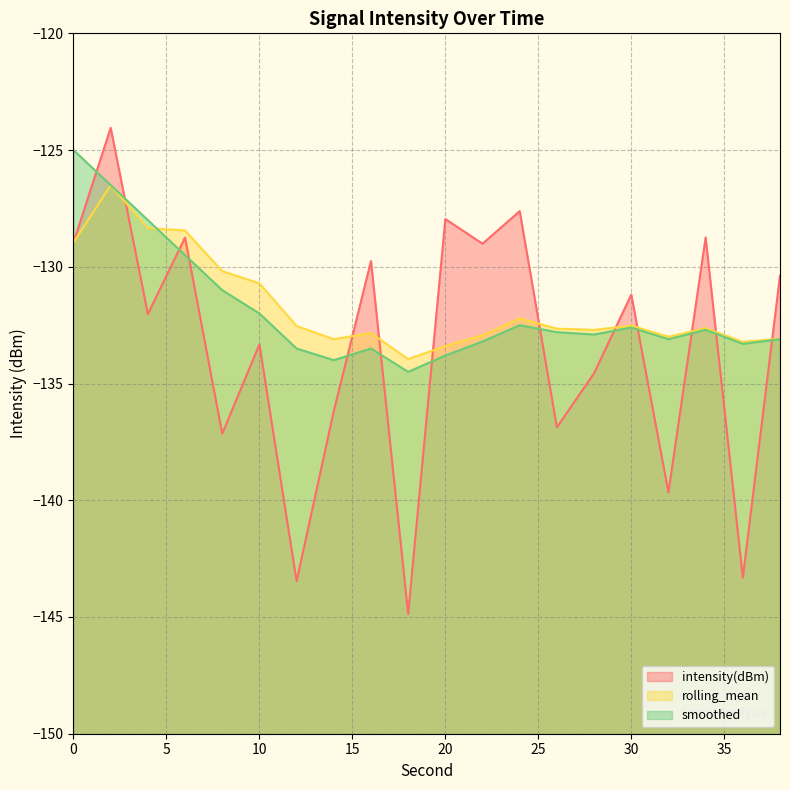

How many values in the intensity(dBm) series exceed -131?

9